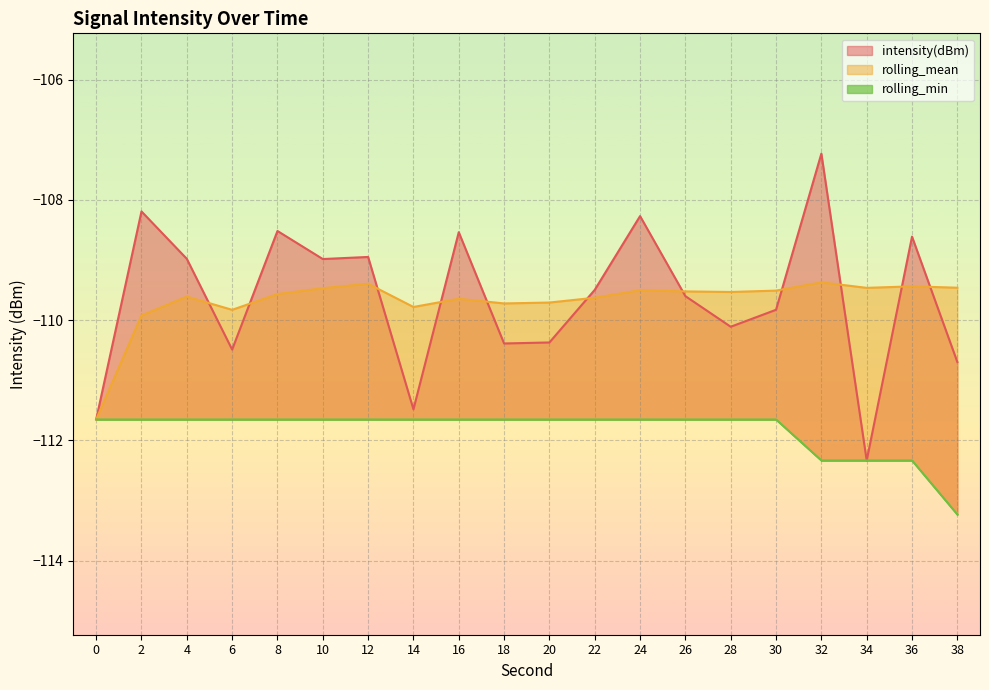

True or false: intensity(dBm) has more than 1 interior local peaks.

True